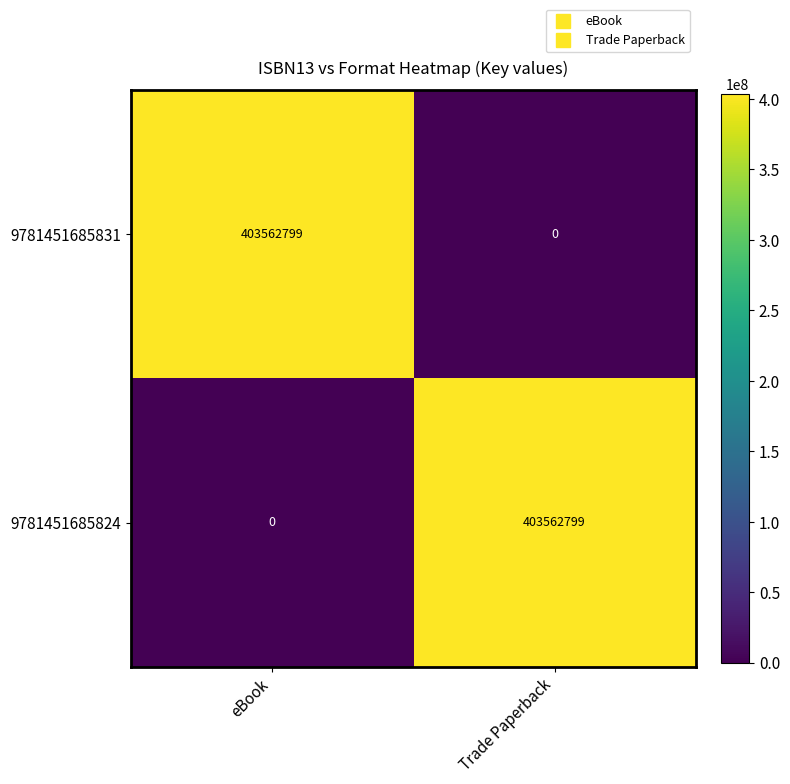

What is the spread (max minus min) of values at eBook?

403562799